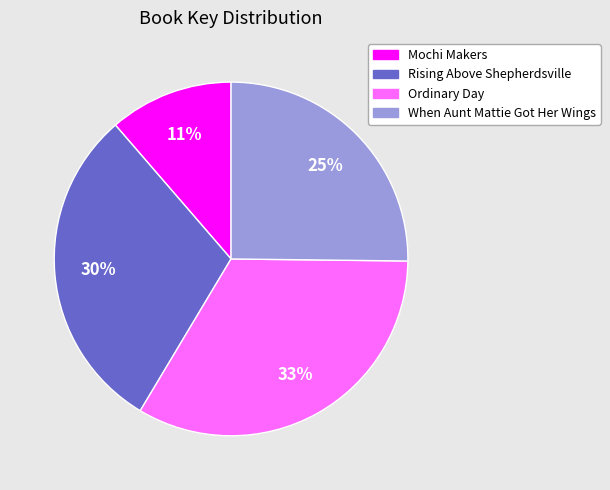

To the nearest percent, what portion does Mochi Makers represent?

11%